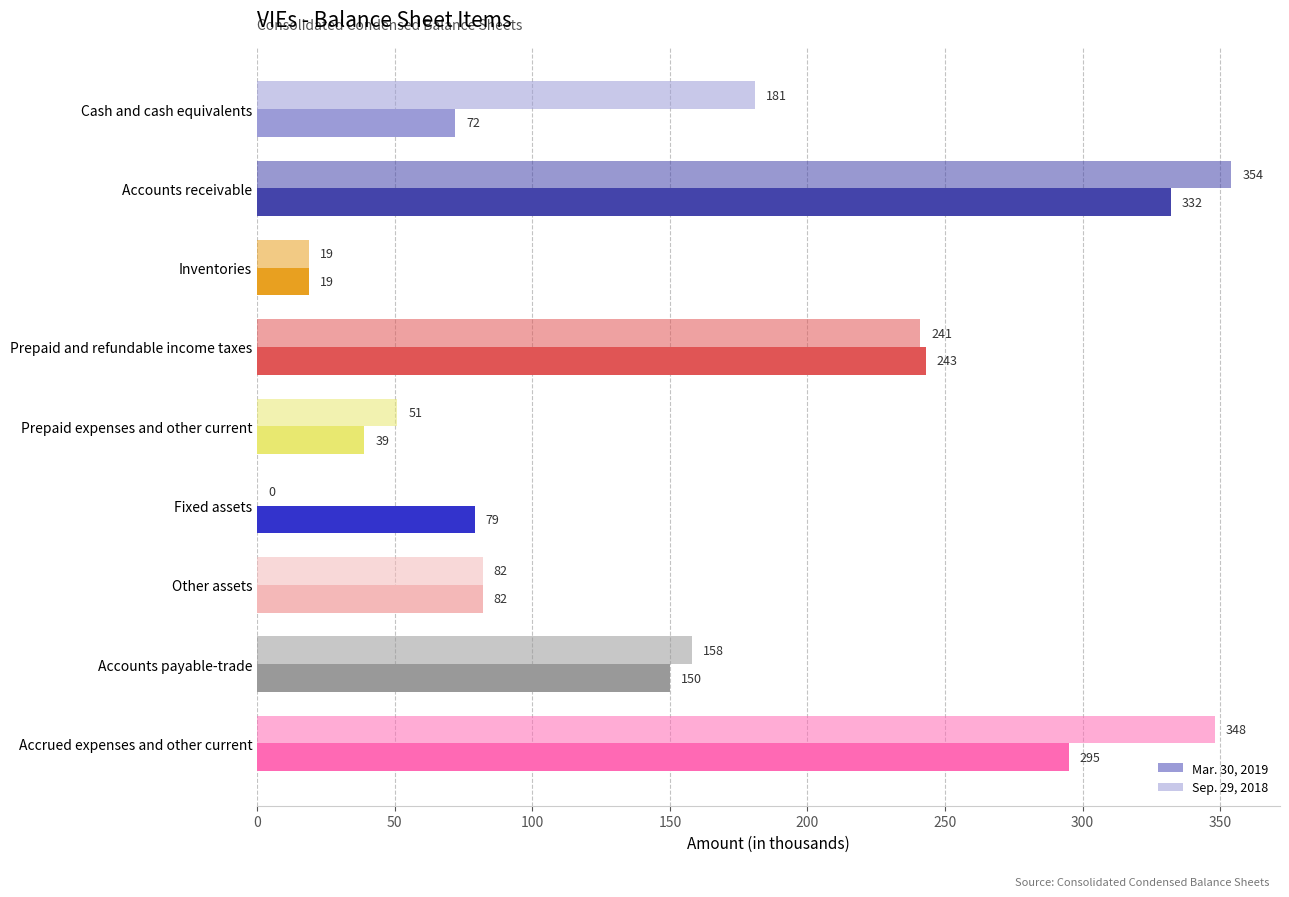

How many distinct data groups are displayed?

2